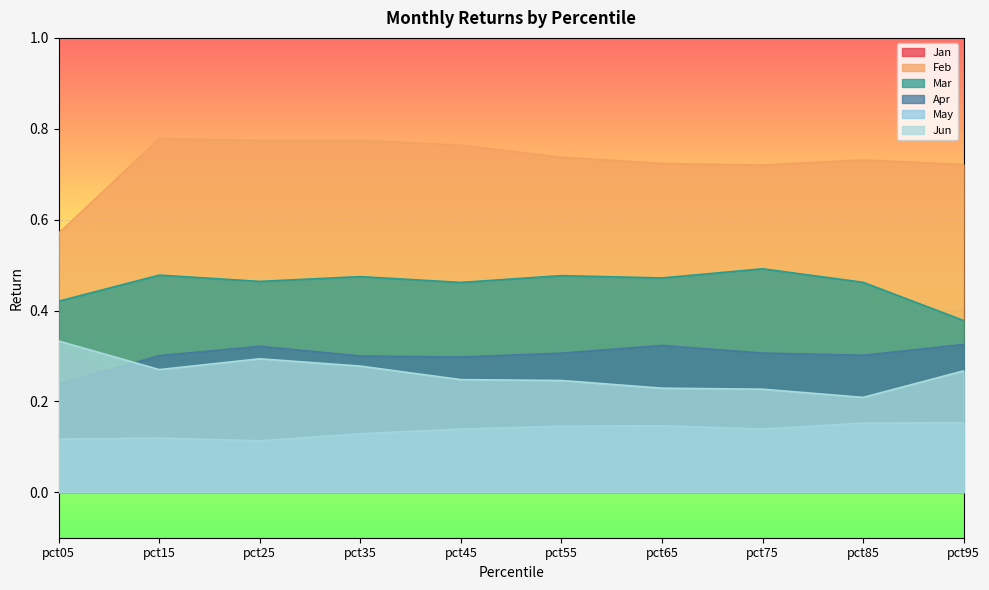

What is the value of the Mar point at the 2nd from the left?

0.5